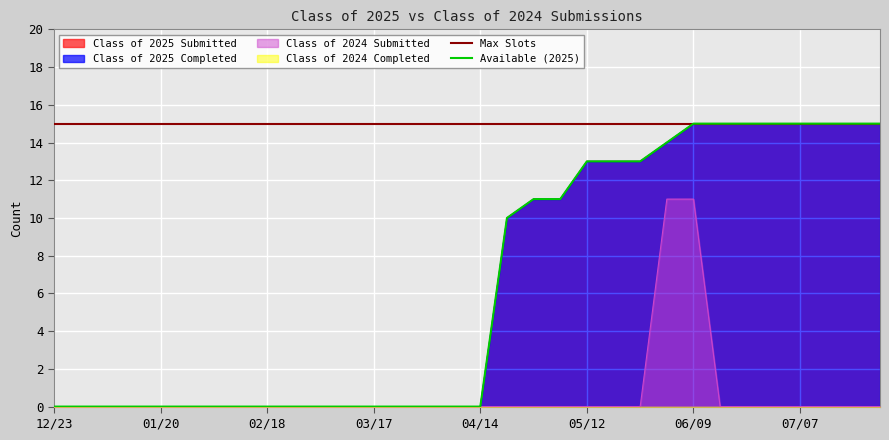

Where is Class of 2024 Submitted nearest to the value 5?

12/23